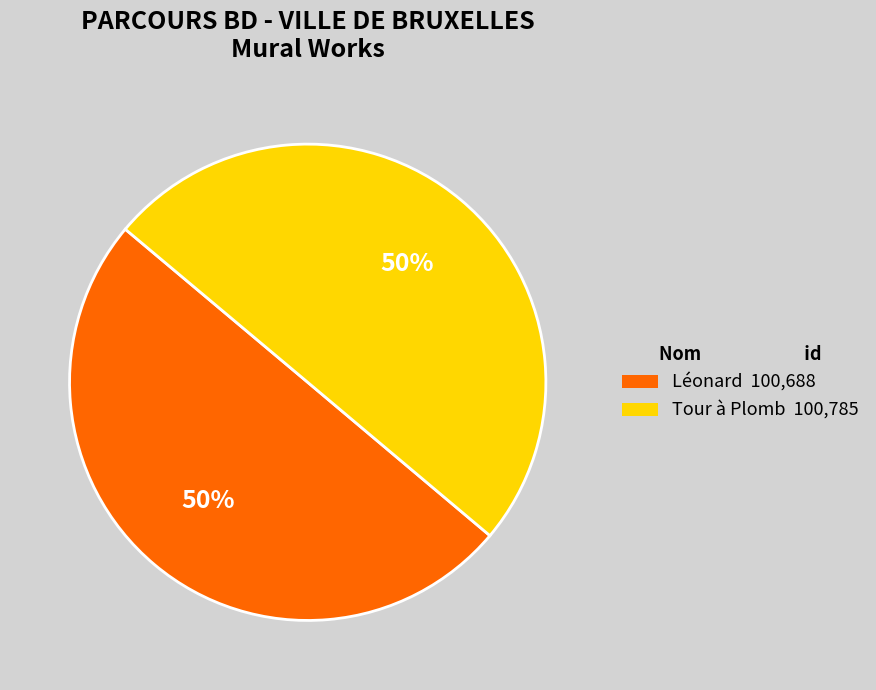

Is the sum of Tour à Plomb and Léonard greater than half?

Yes